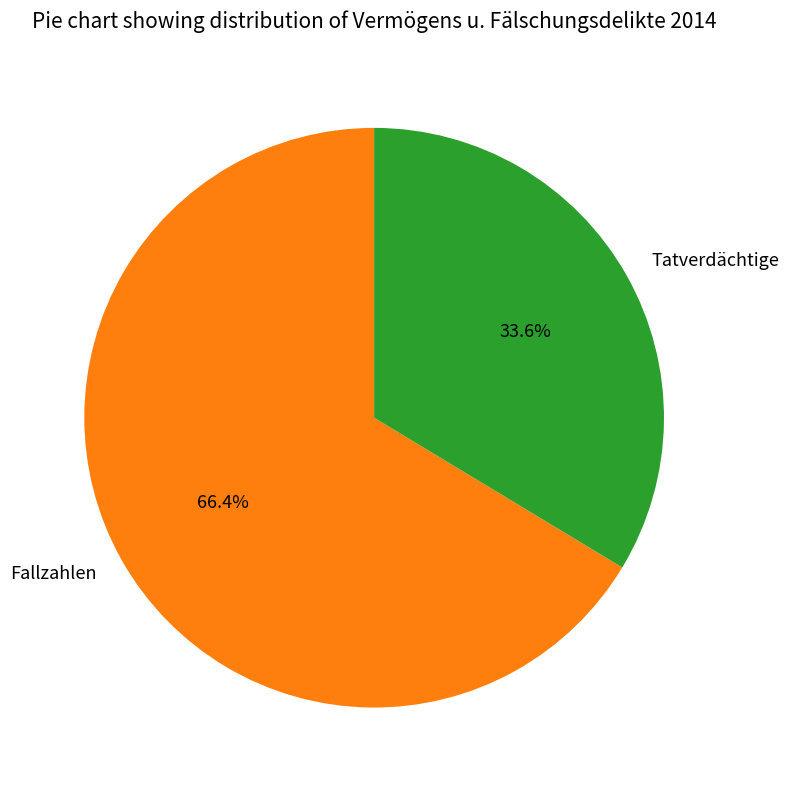

The Fallzahlen slice represents 66% of the pie. True or false?

True